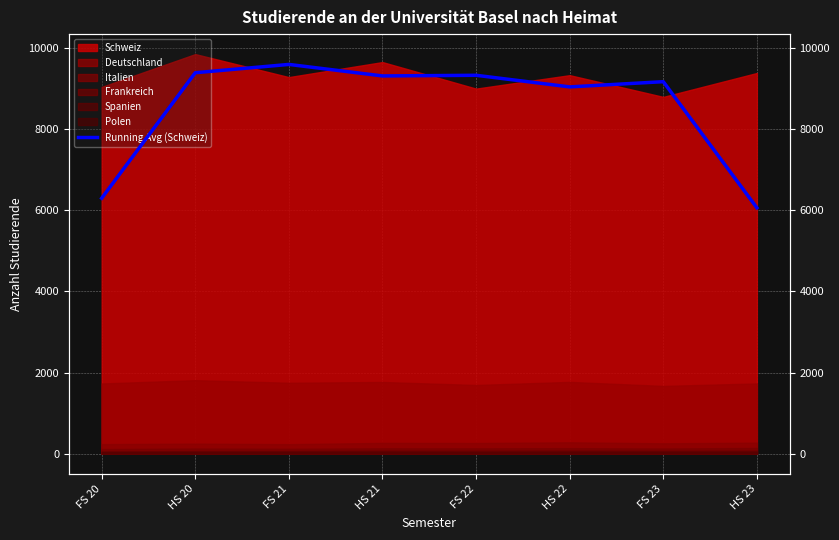

What is the label of the 8th point from the right?

FS 20